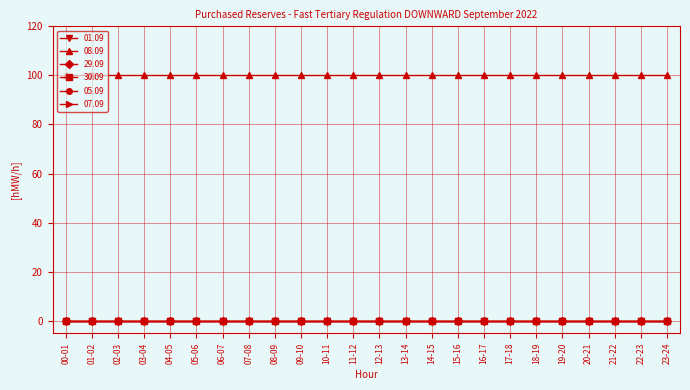

Is this an area chart (filled region under the line)?

No